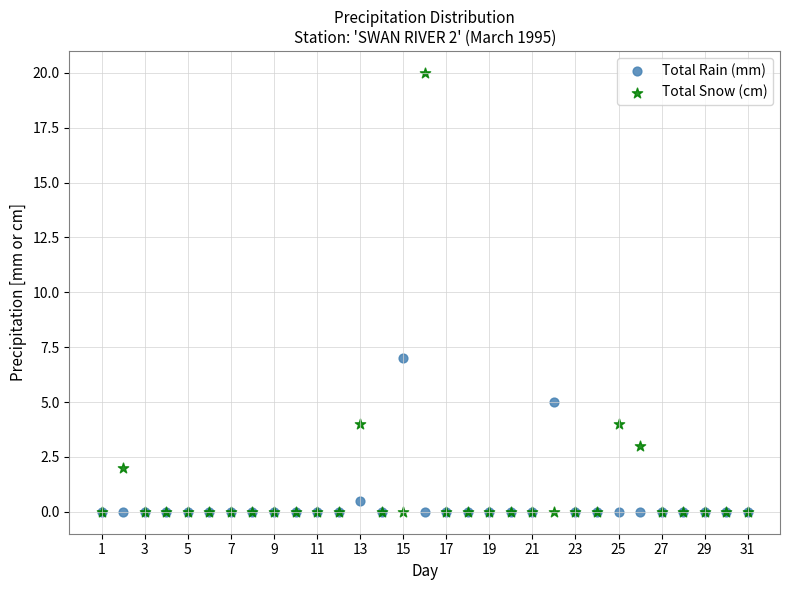

Across all series, what Y value is closest to 10?

7.0